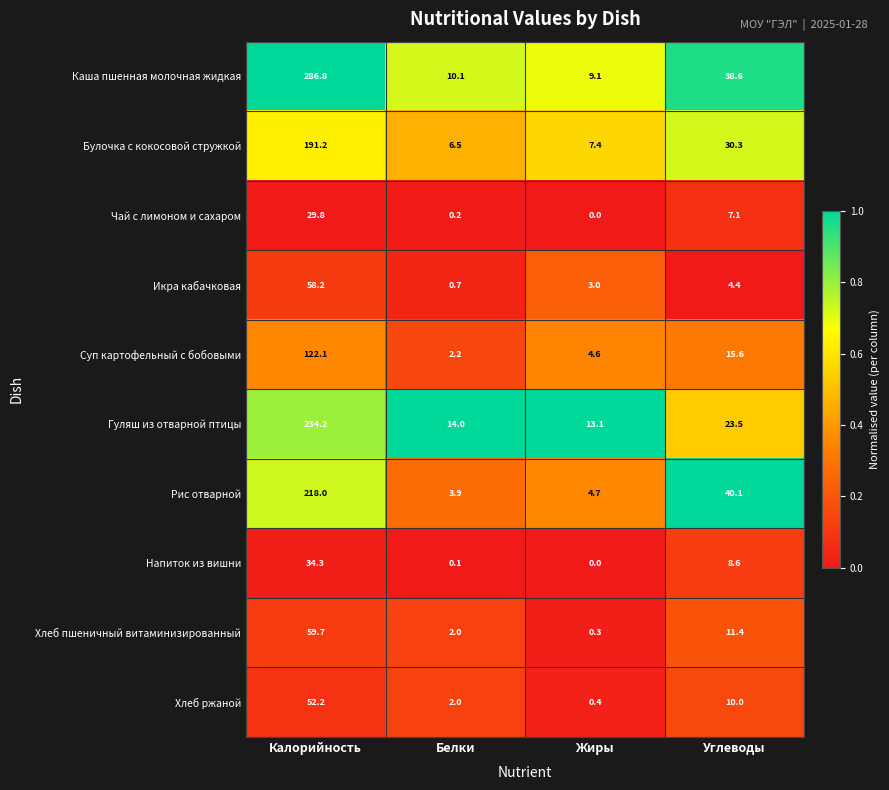

At Калорийность, list the series in order from largest to smallest.

Каша пшенная молочная жидкая, Гуляш из отварной птицы, Рис отварной, Булочка с кокосовой стружкой, Суп картофельный с бобовыми, Хлеб пшеничный витаминизированный, Икра кабачковая, Хлеб ржаной, Напиток из вишни, Чай с лимоном и сахаром